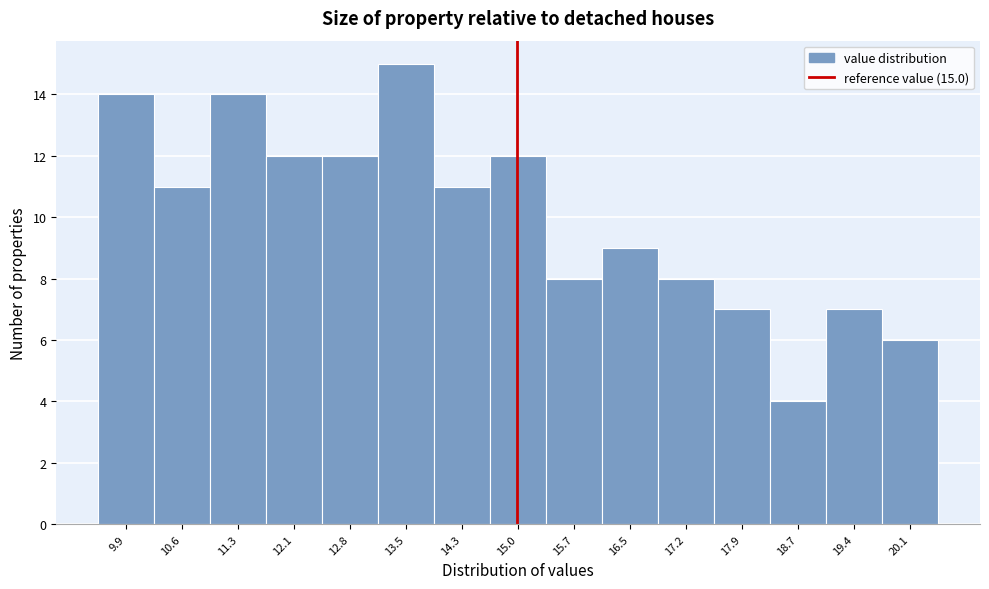

Which range on the x-axis has the tallest bar?

13.2 to 13.9